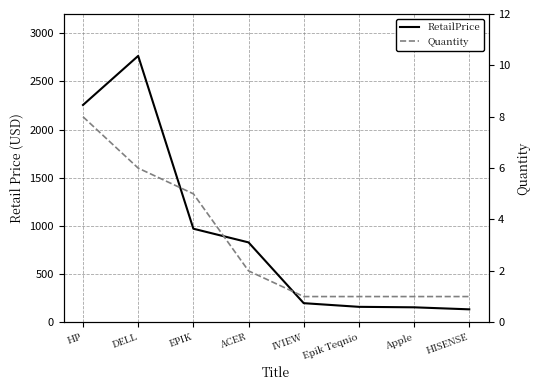

What position from the left is EPIK?

3